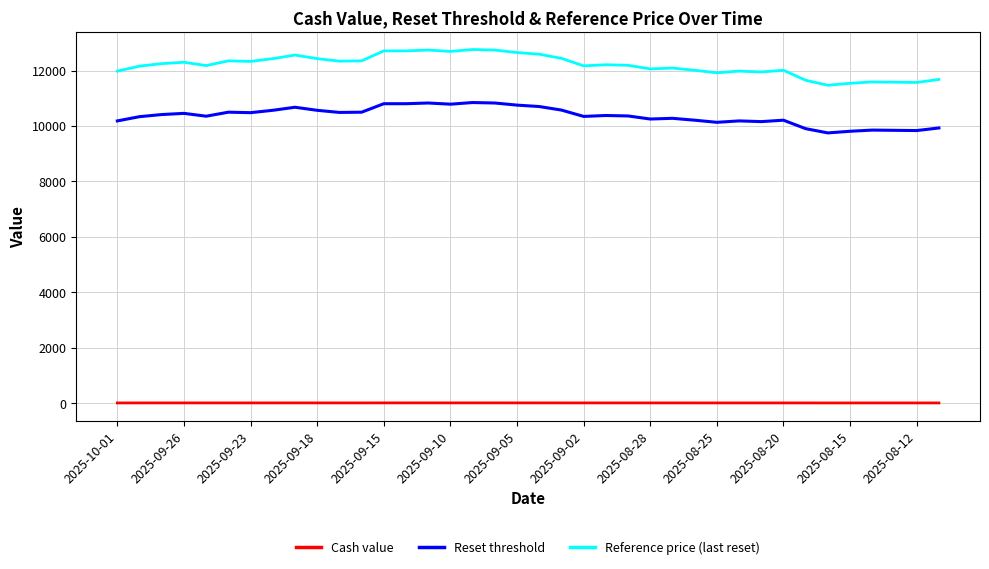

True or false: Reset threshold and Cash value intersect in this chart.

False